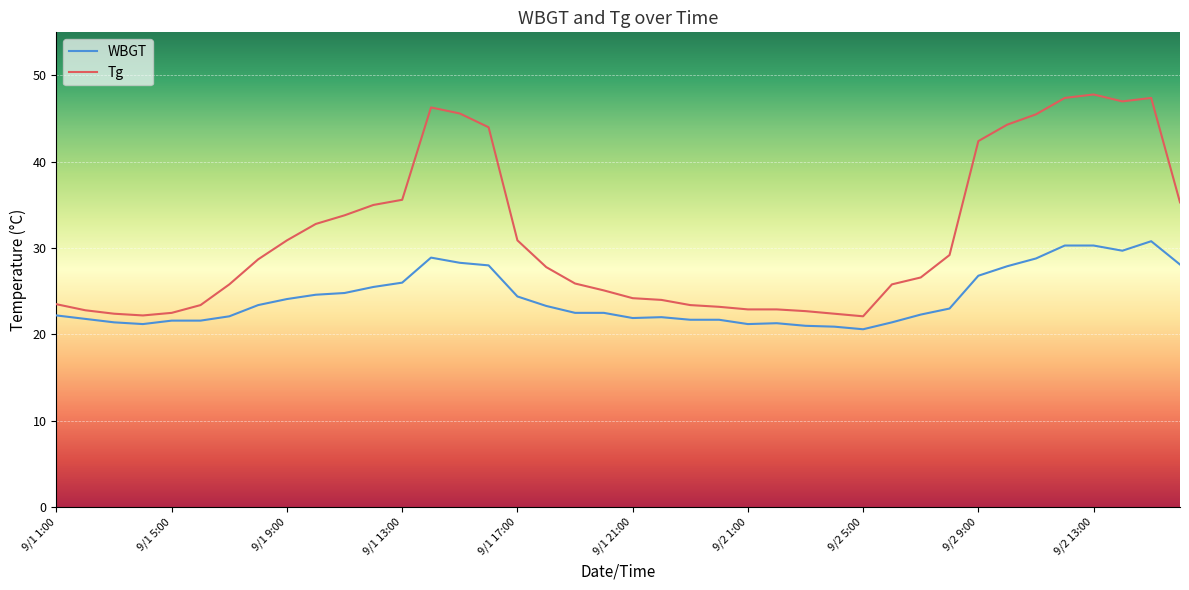

Which series has the widest spread of values?

Tg